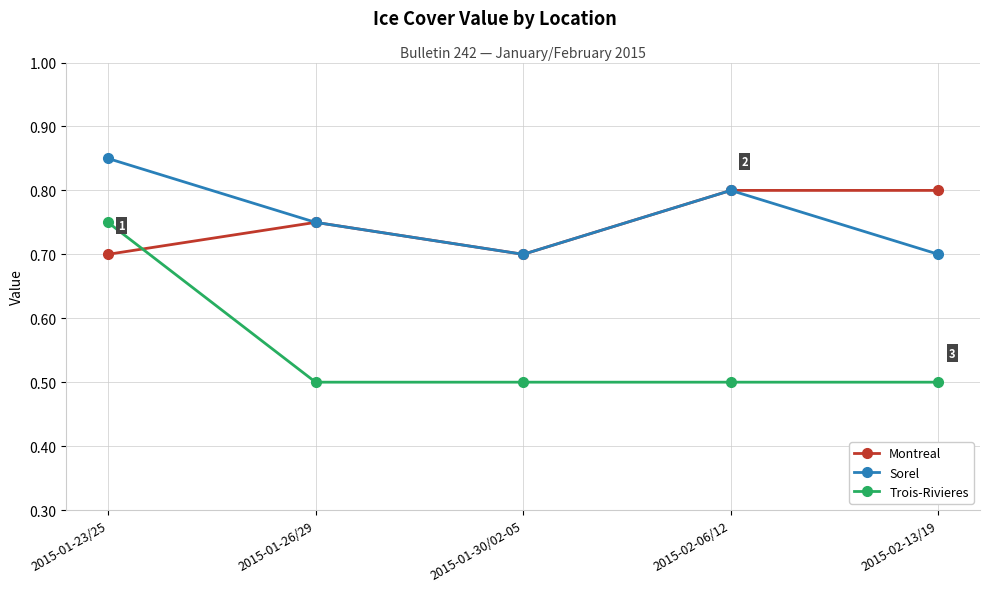

What is the label of the 2nd point from the right?

2015-02-06/12